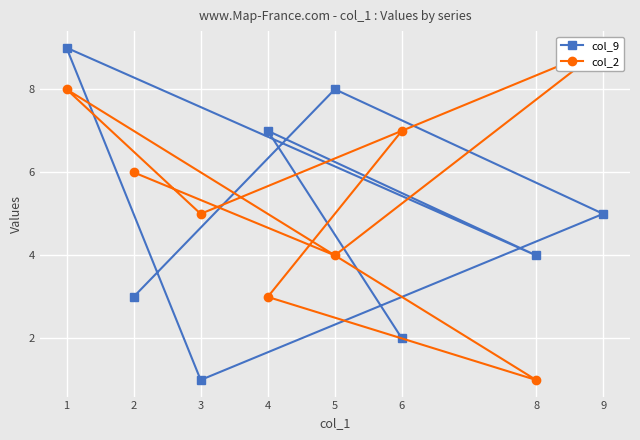

Which series has the largest total across all categories?

col_2